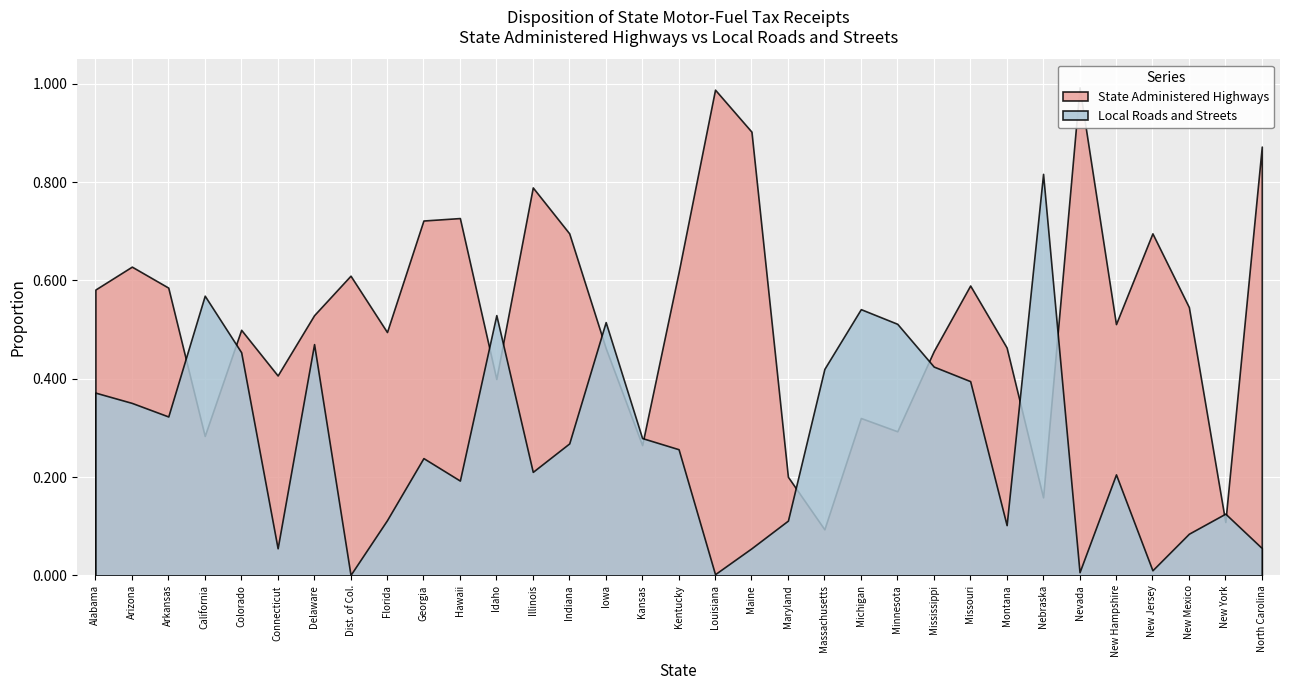

Between Iowa and Maine, which is larger?

Maine